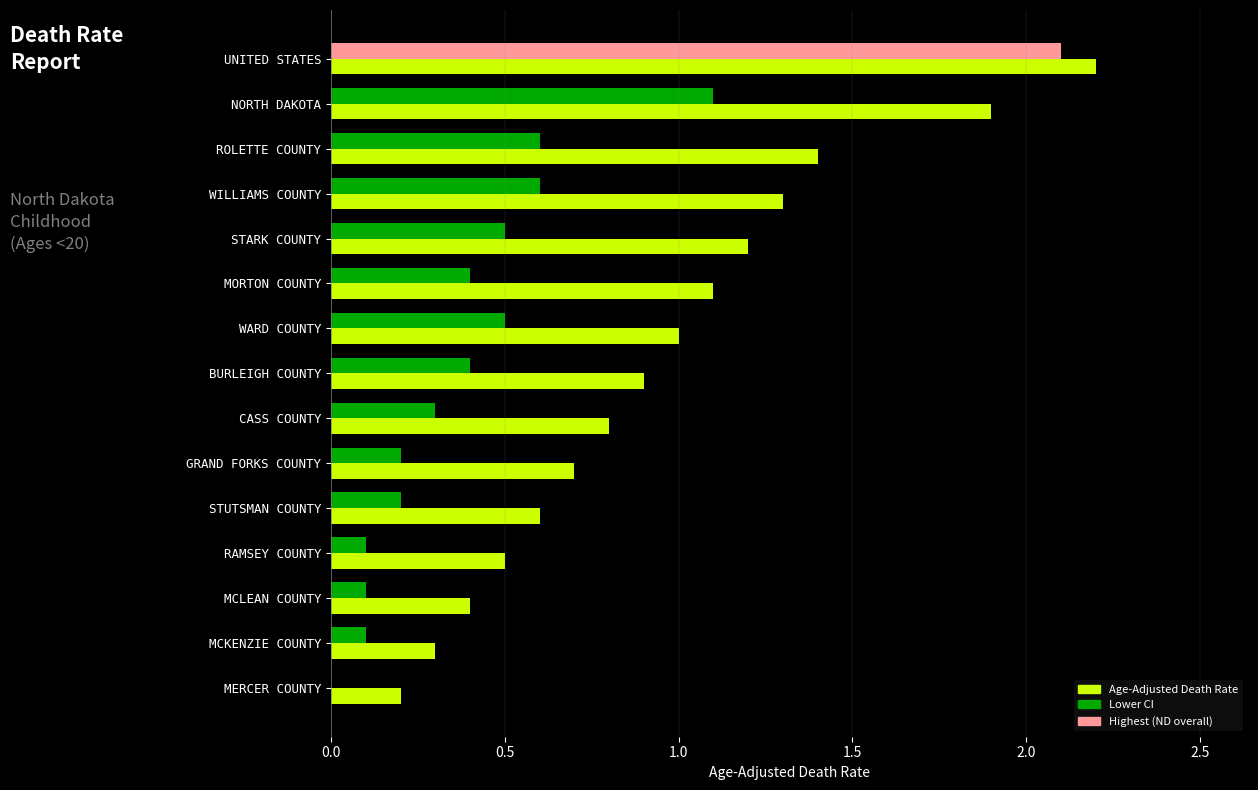

Which category has the highest value in the Age-Adjusted Death Rate series?

UNITED STATES